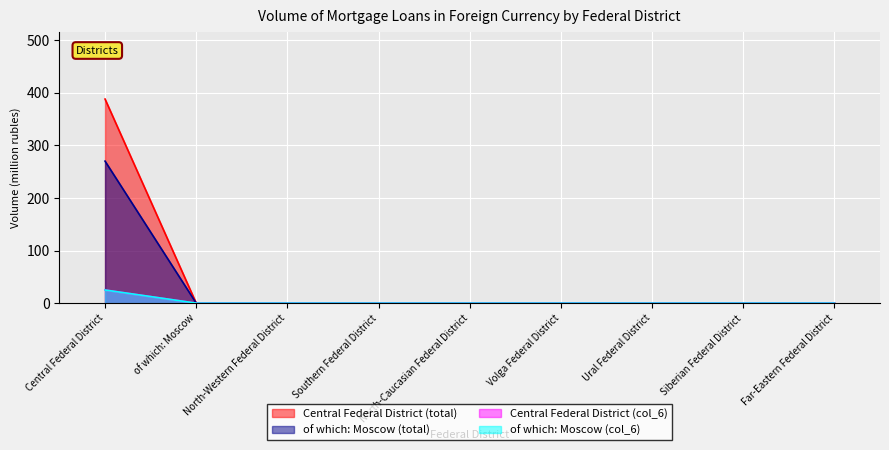

True or false: Central Federal District (total) and of which: Moscow (total) intersect in this chart.

False